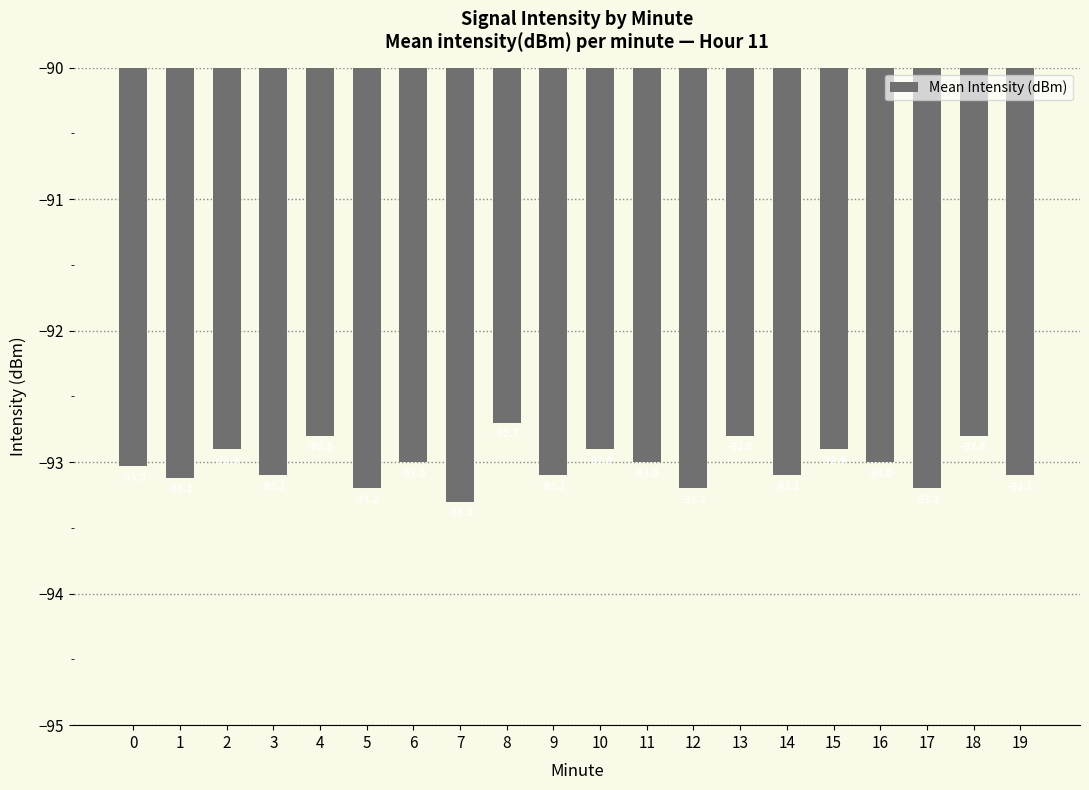

At which category does the chart reach its minimum across all series?

7